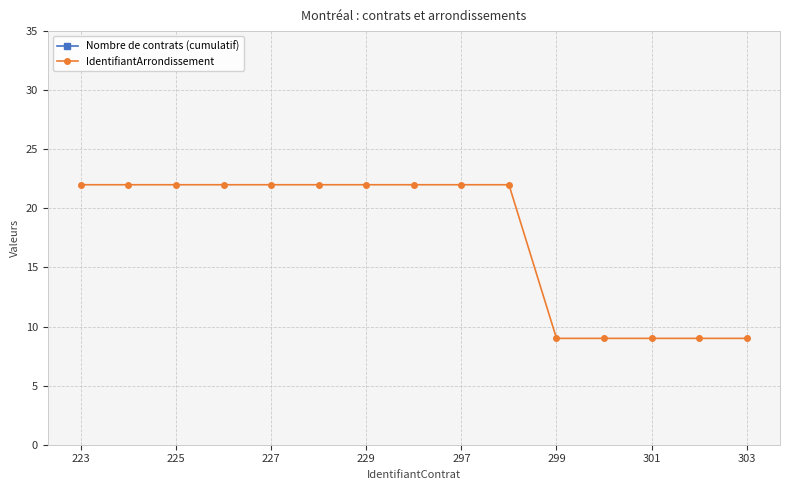

True or false: Nombre de contrats (cumulatif) and IdentifiantArrondissement cross at least once.

False